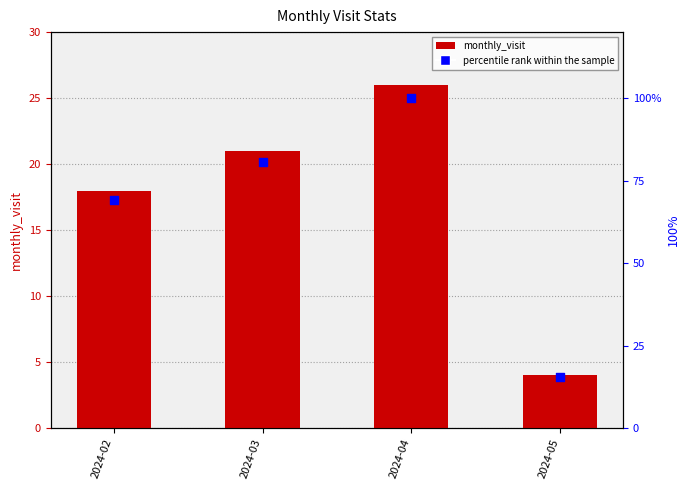

At how many categories does at least one series exceed 4?

4